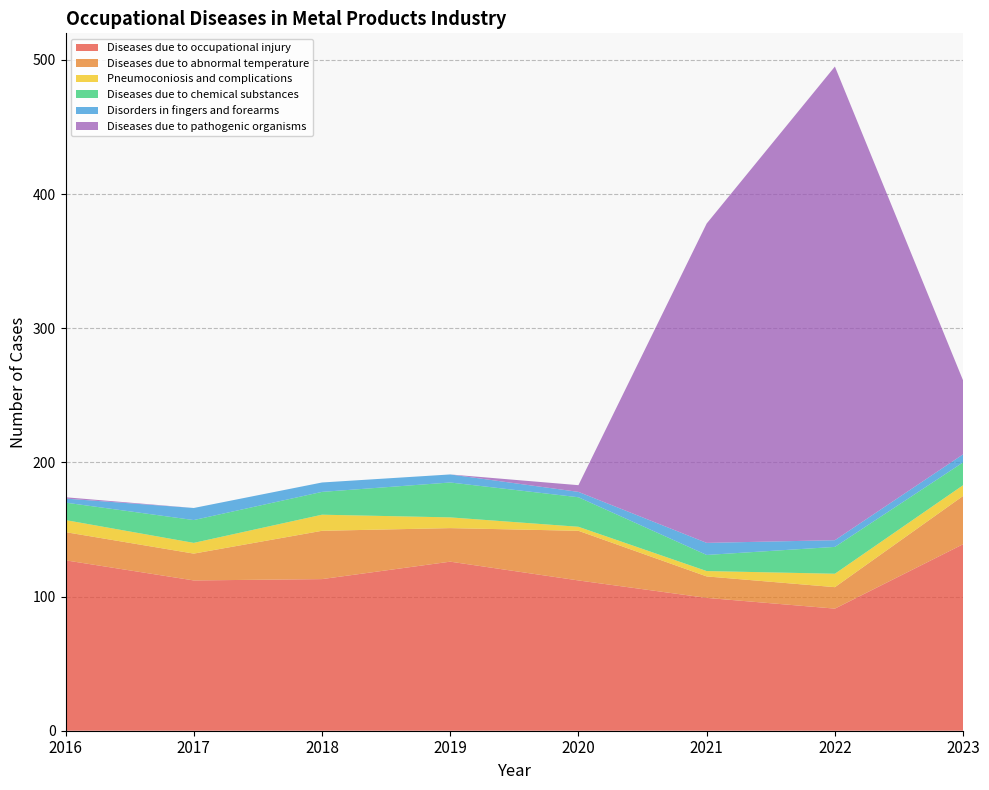

Reading left to right, transcribe all the data shown in this chart.

Diseases due to occupational injury: 127	112	113	126	112	99	91	139
Diseases due to abnormal temperature: 21	20	36	25	37	16	16	36
Pneumoconiosis and complications: 9	8	12	8	3	4	10	8
Diseases due to chemical substances: 13	17	17	26	22	12	20	17
Disorders in fingers and forearms: 3	9	7	6	4	9	5	6
Diseases due to pathogenic organisms: 1	0	0	0	5	238	353	55